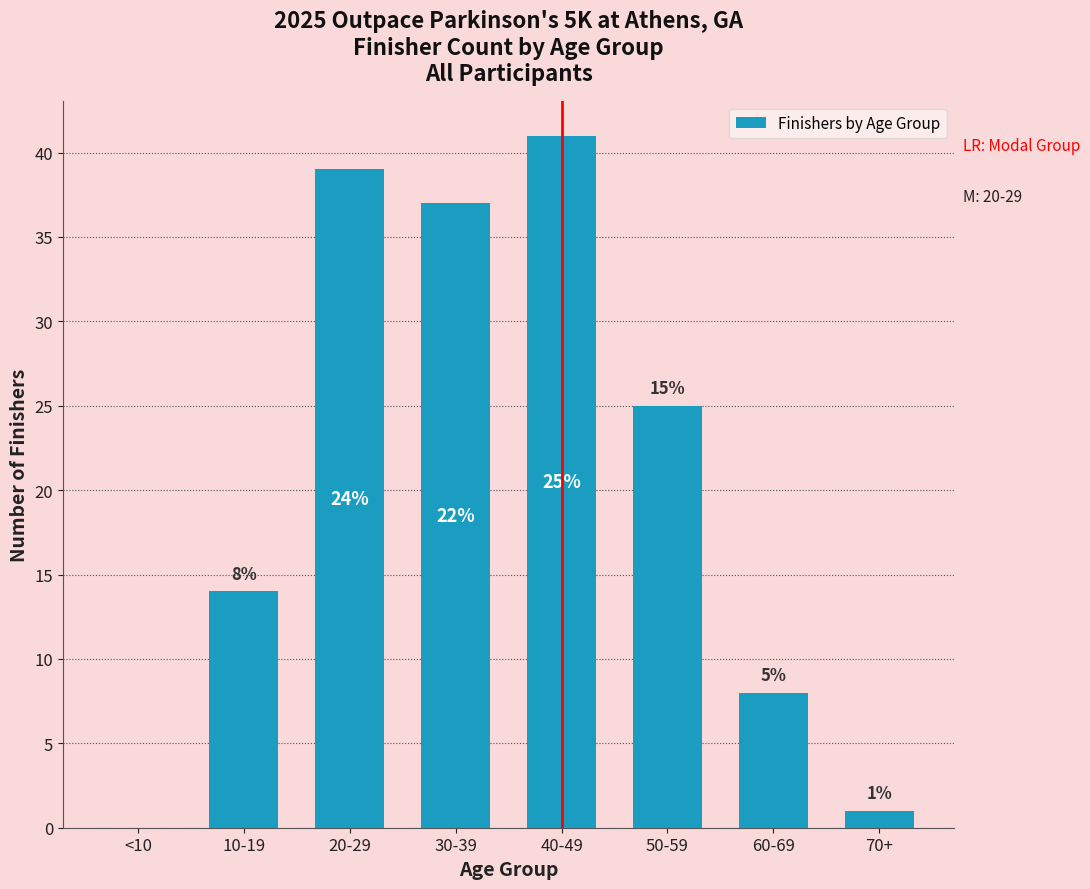

Reading left to right, extract all data points from this chart.

<10=0	10-19=14	20-29=39	30-39=37	40-49=41	50-59=25	60-69=8	70+=1